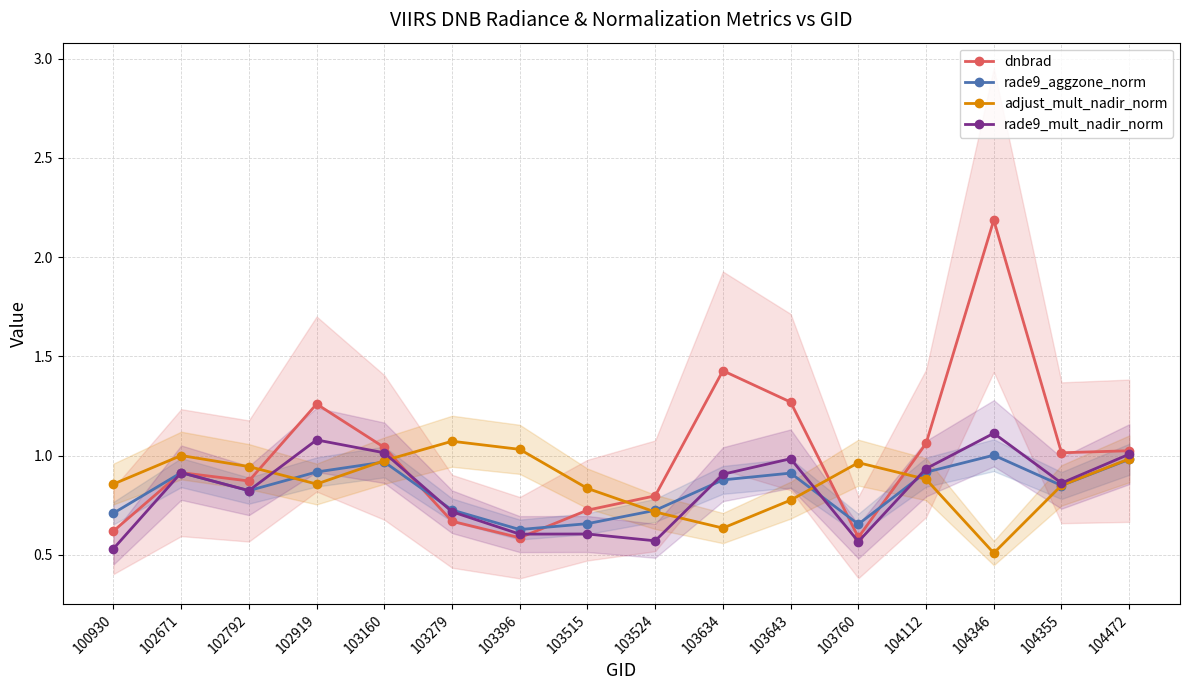

True or false: rade9_mult_nadir_norm has more than 1 interior local peaks.

True